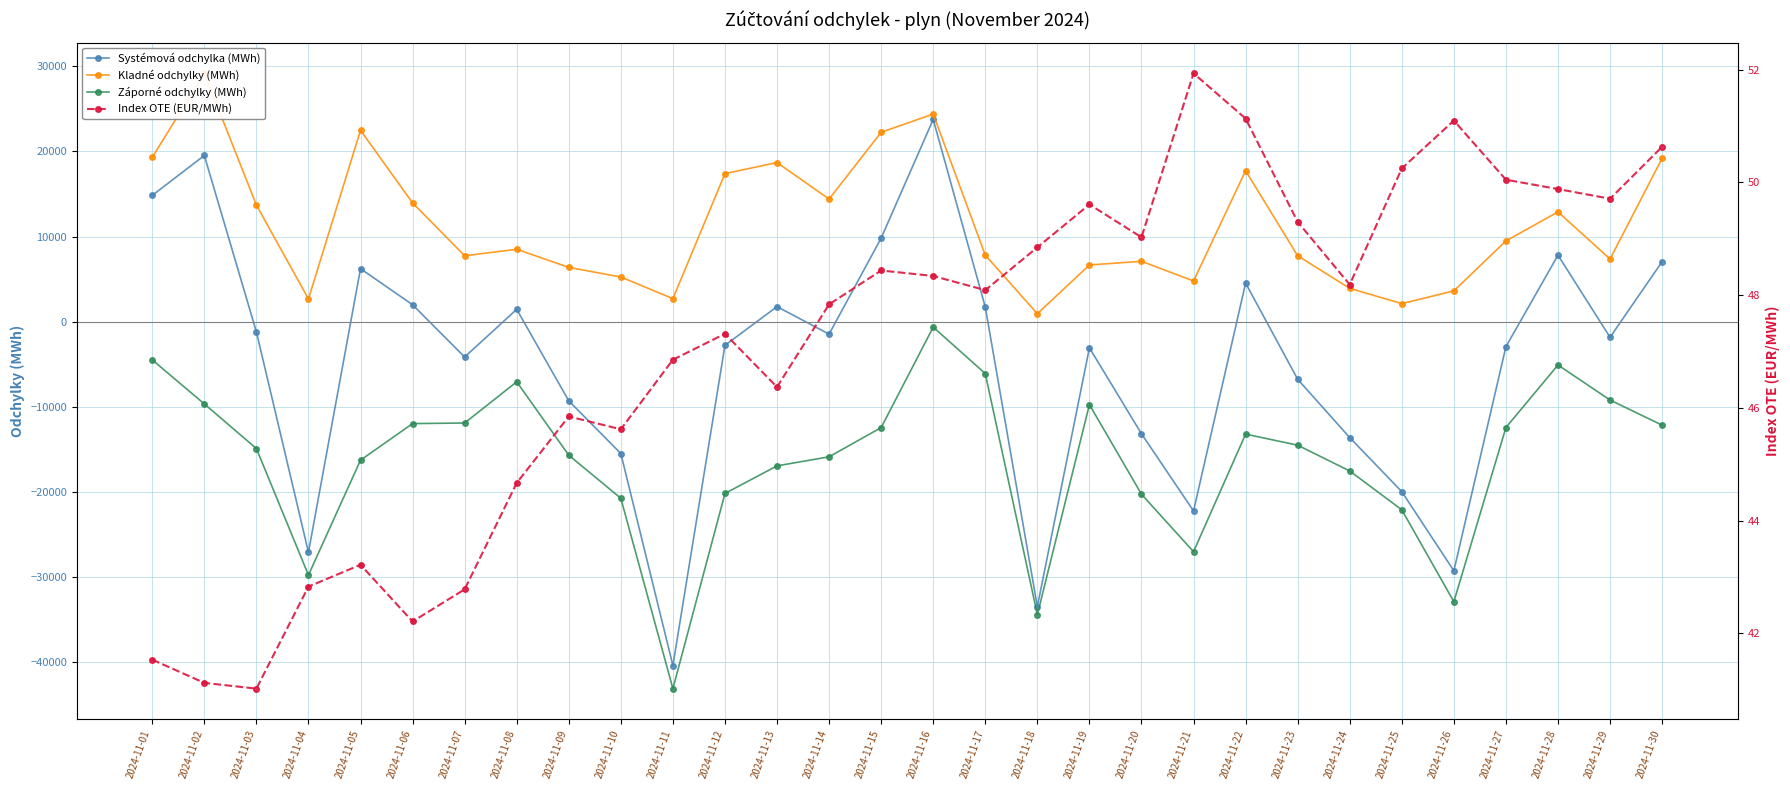

What is the spread (max minus min) of values at 2024-11-12?

37561.6